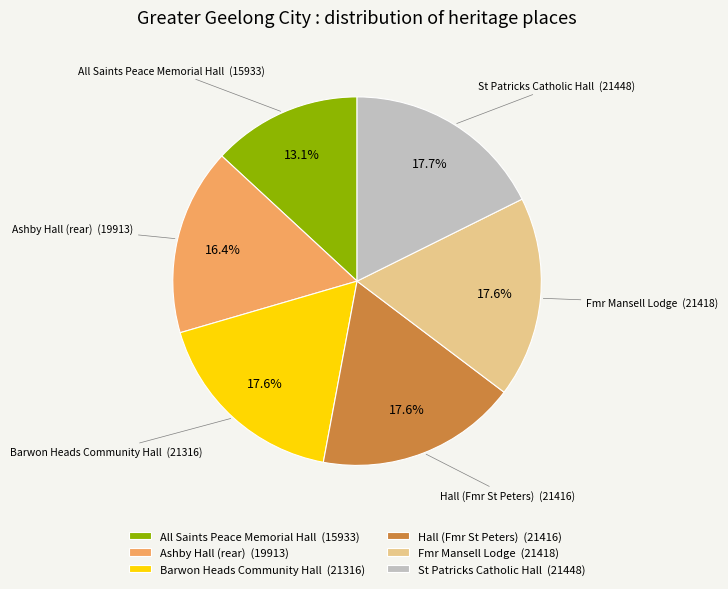

What is the total percentage of All Saints Peace Memorial Hall and Ashby Hall (rear)?

29.5%